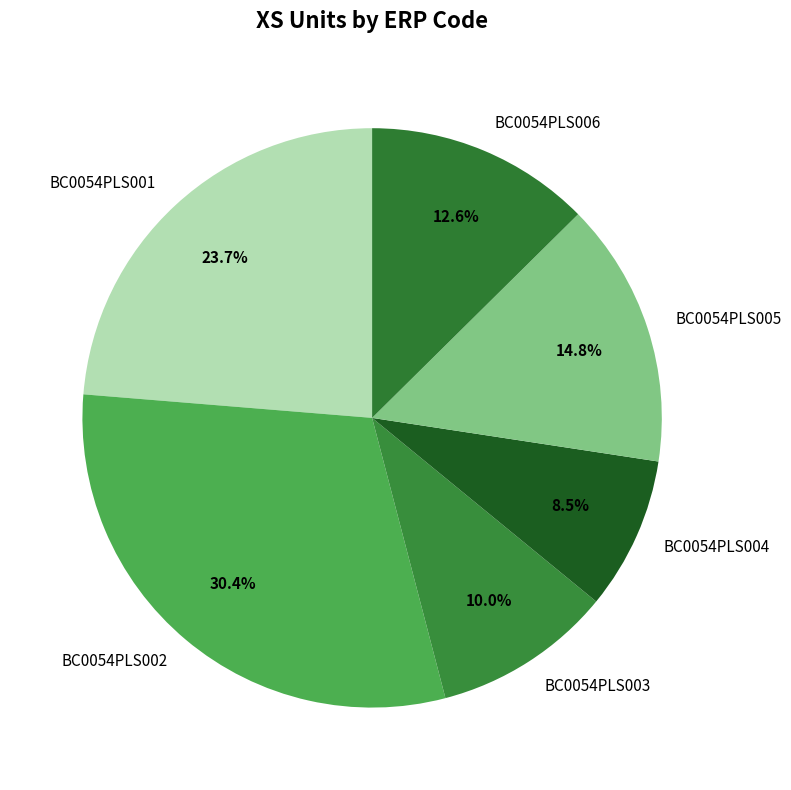

Count the number of slices in the pie.

6